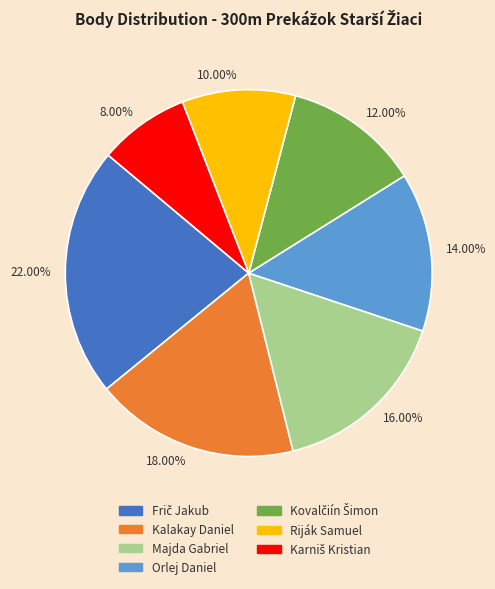

How many slices are in this pie chart?

7